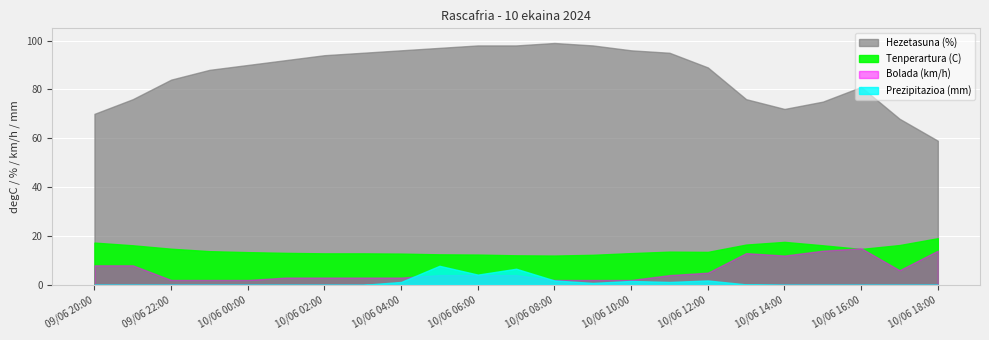

Reading left to right, transcribe all the data shown in this chart.

Tenperartura (C): 17.3	16.2	14.8	13.8	13.4	13.1	12.9	12.9	12.8	12.5	12.4	12.1	12.0	12.3	13.0	13.6	13.5	16.5	17.6	16.2	14.7	16.3	19.1
Hezetasuna (%): 70.0	76.0	84.0	88.0	90.0	92.0	94.0	95.0	96.0	97.0	98.0	98.0	99.0	98.0	96.0	95.0	89.0	76.0	72.0	75.0	81.0	68.0	59.0
Bolada (km/h): 8.0	8.0	2.0	2.0	2.0	3.0	3.0	3.0	3.0	4.0	4.0	4.0	2.0	2.0	2.0	4.0	5.0	13.0	12.0	14.0	15.0	6.0	14.0
Prezipitazioa (mm): 0.0	0.0	0.0	0.0	0.0	0.0	0.0	0.0	1.2	7.8	4.2	6.6	1.8	0.8	1.6	1.2	1.8	0.2	0.0	0.0	0.0	0.0	0.0